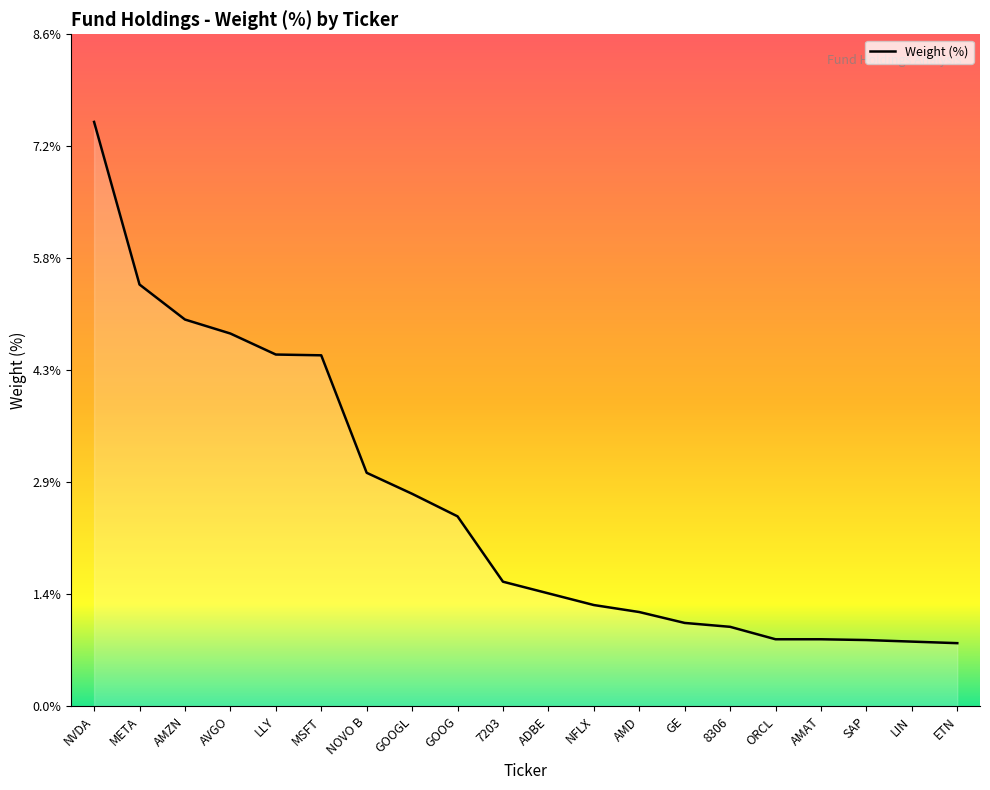

What is the difference between the maximum and minimum values?

6.7